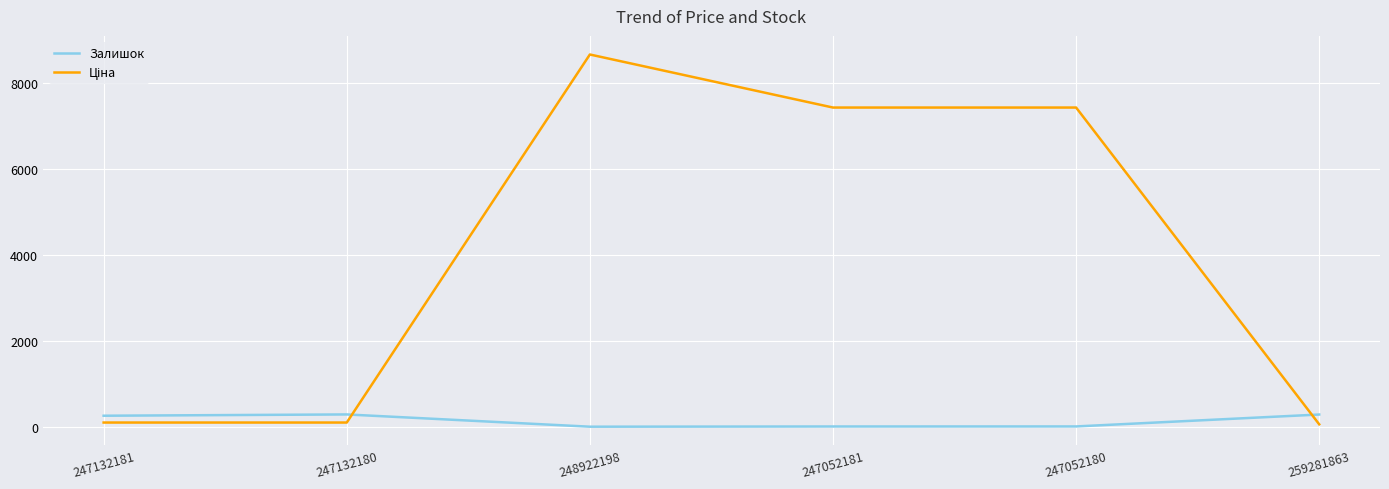

True or false: Залишок has a value of 15.0 at 248922198.

True